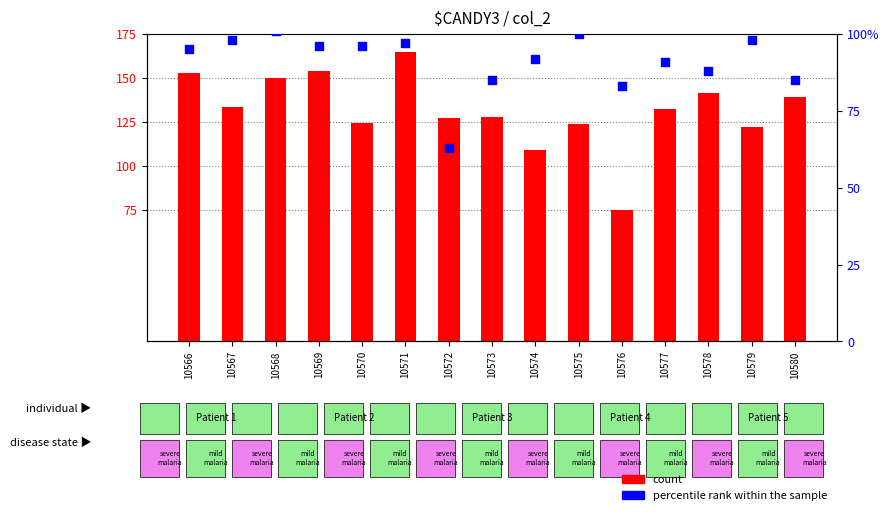

Which series has the largest Y range (max minus min)?

count